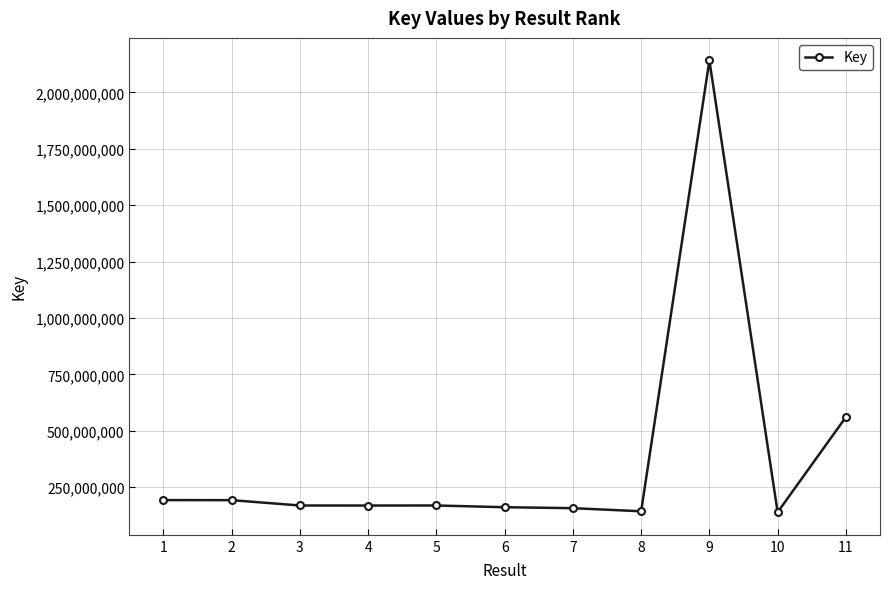

What is the ratio of the value at 7 to the value at 1?

0.8